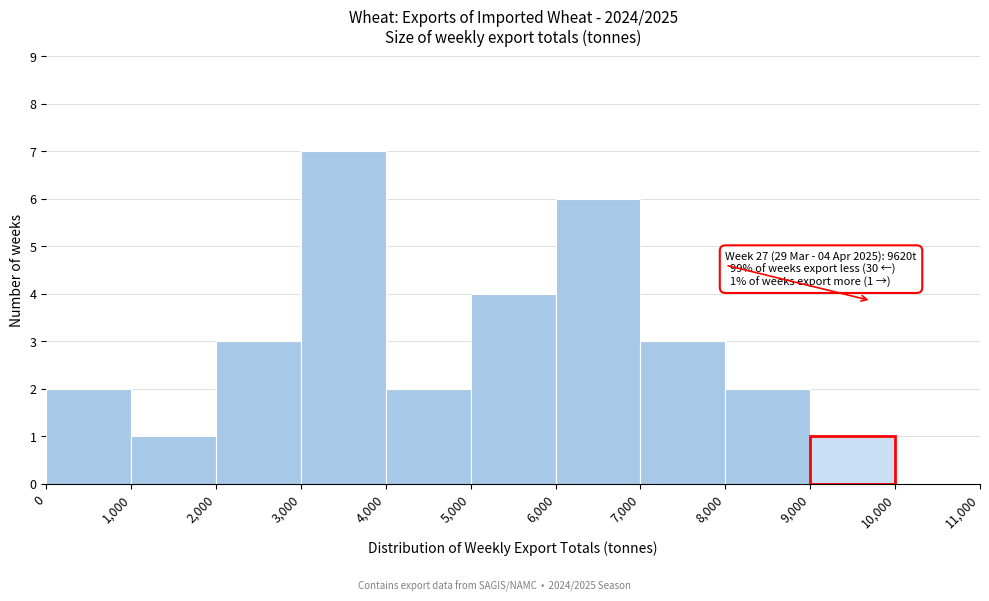

Over which range of the x-axis is the bar tallest?

3,000 to 4,000